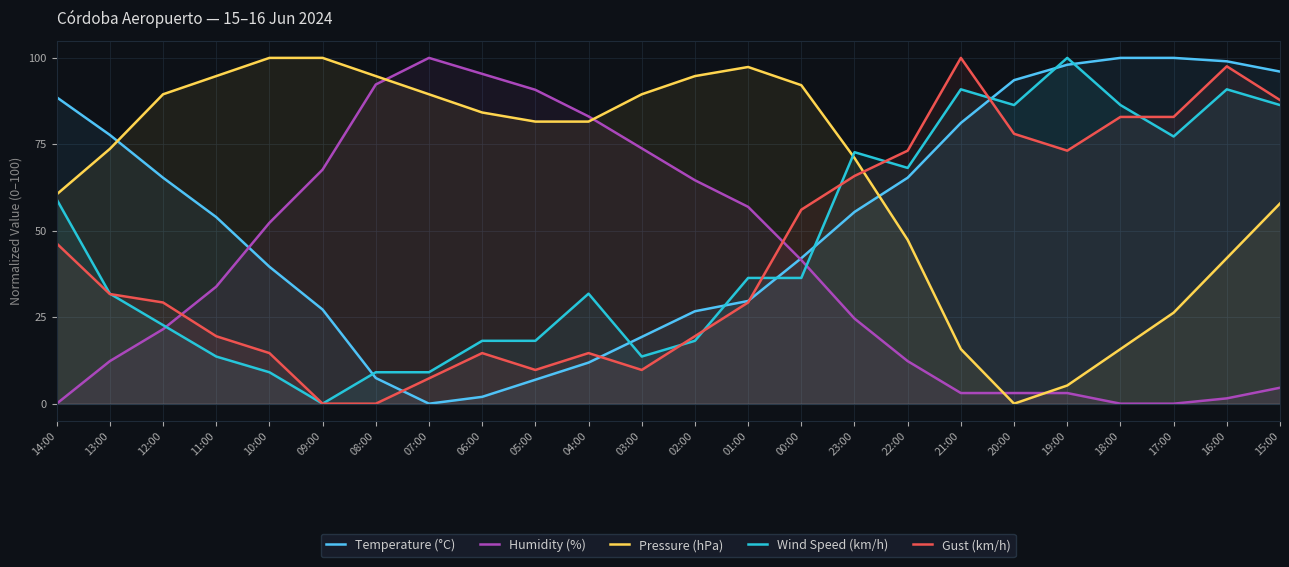

How many values in the Pressure (hPa) series exceed 81?

13